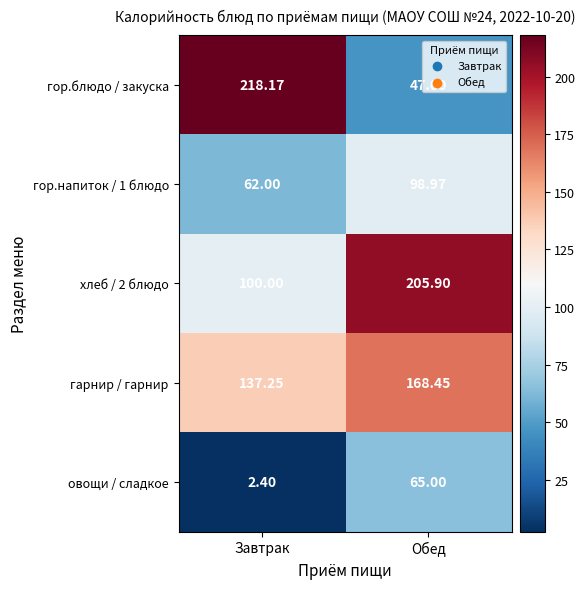

At how many categories does at least one series exceed 53?

2